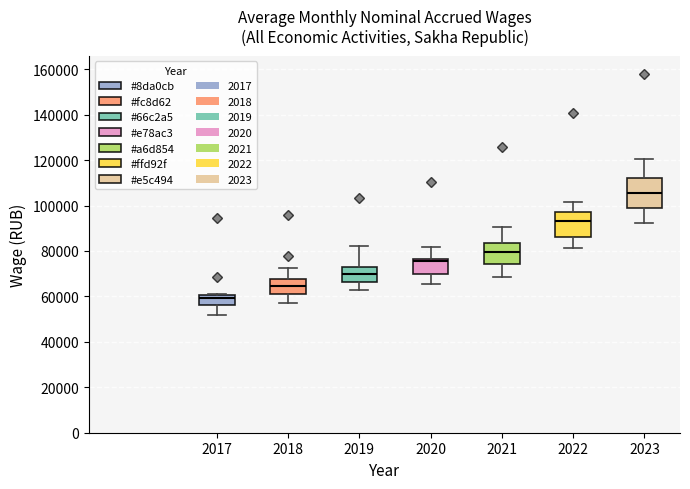

Where does the lower whisker of the box at x = 2019 end on the y-axis? The values are not printed on the chart, so give them approximately, as read against the axis.

62000